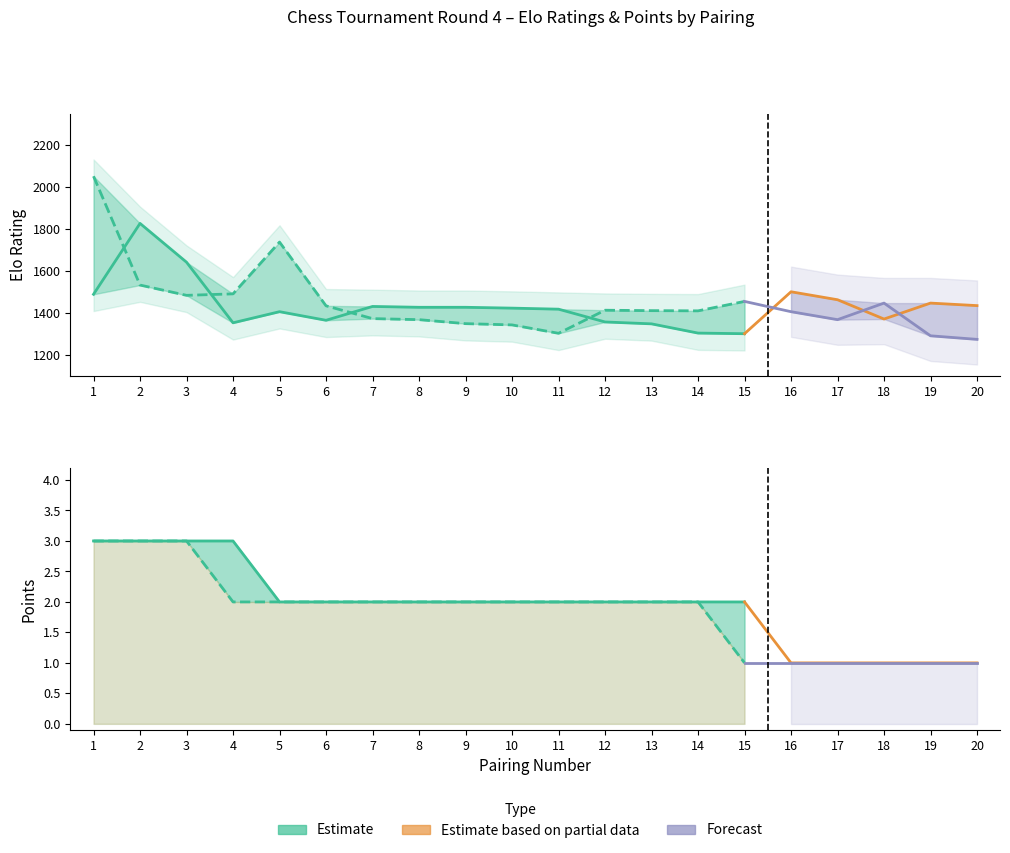

At which category is the sum across all series the highest?

1